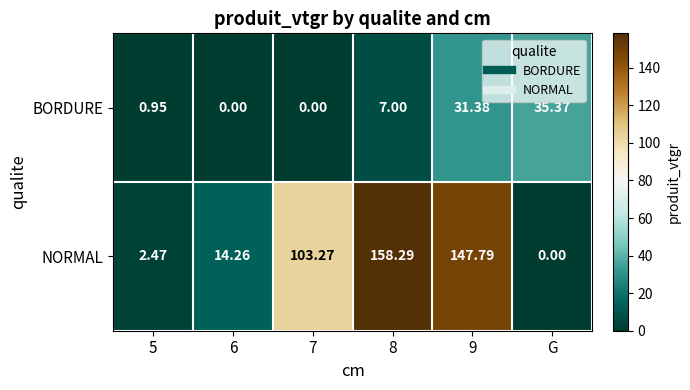

Rank the series by their average value, from highest to lowest.

NORMAL, BORDURE